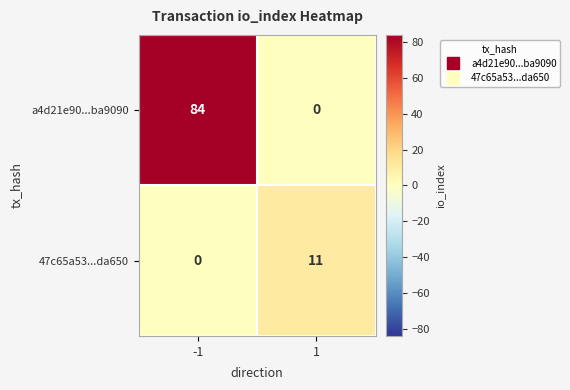

Reading right to left, what are all the values shown in this chart?

a4d21e90...ba9090: 0	84
47c65a53...da650: 11	0